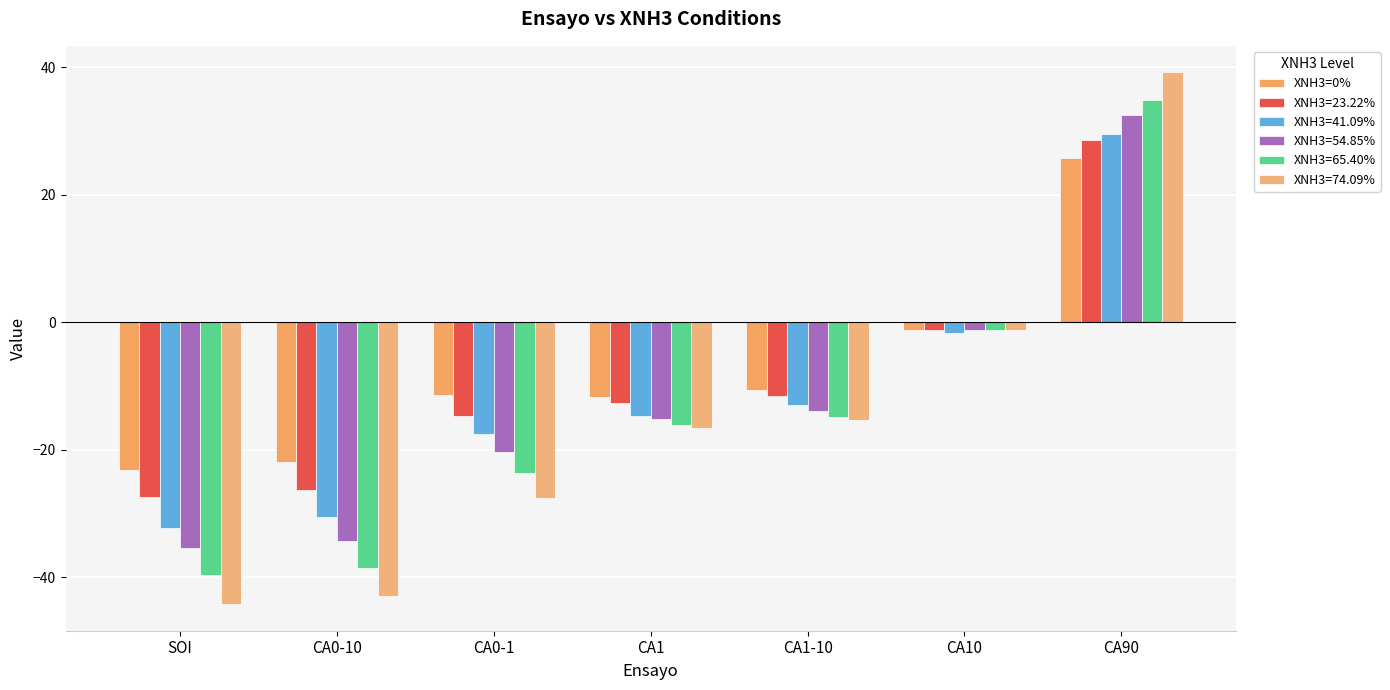

Are the bars grouped side by side (vs. stacked)?

Yes